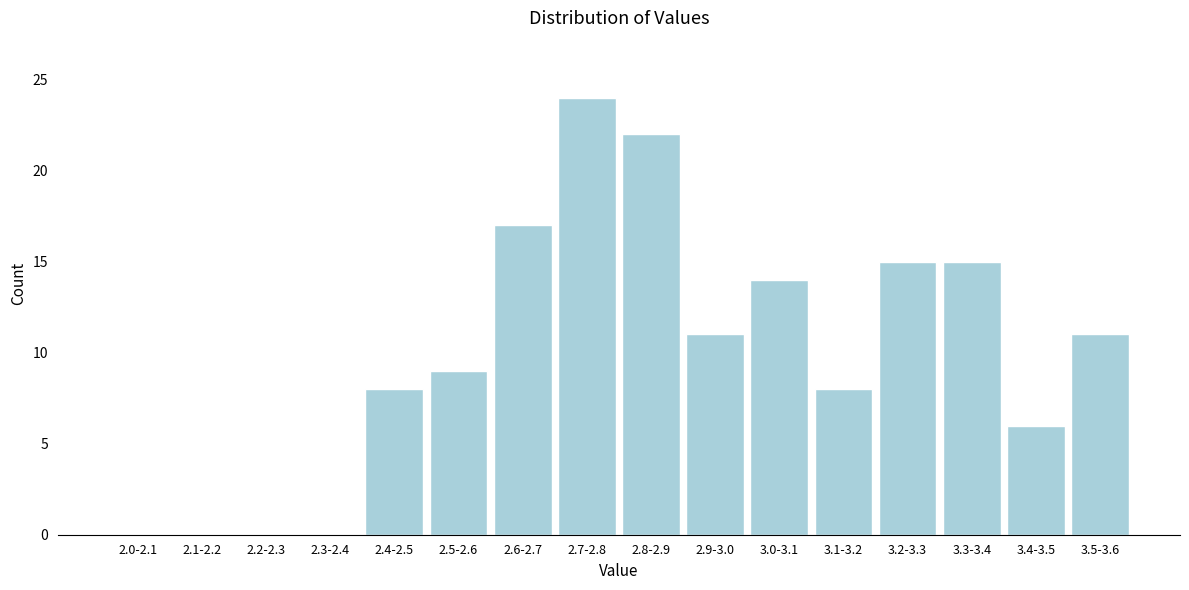

Reading left to right, extract all data points from this chart.

2.0-2.1=0	2.1-2.2=0	2.2-2.3=0	2.3-2.4=0	2.4-2.5=8	2.5-2.6=9	2.6-2.7=17	2.7-2.8=24	2.8-2.9=22	2.9-3.0=11	3.0-3.1=14	3.1-3.2=8	3.2-3.3=15	3.3-3.4=15	3.4-3.5=6	3.5-3.6=11